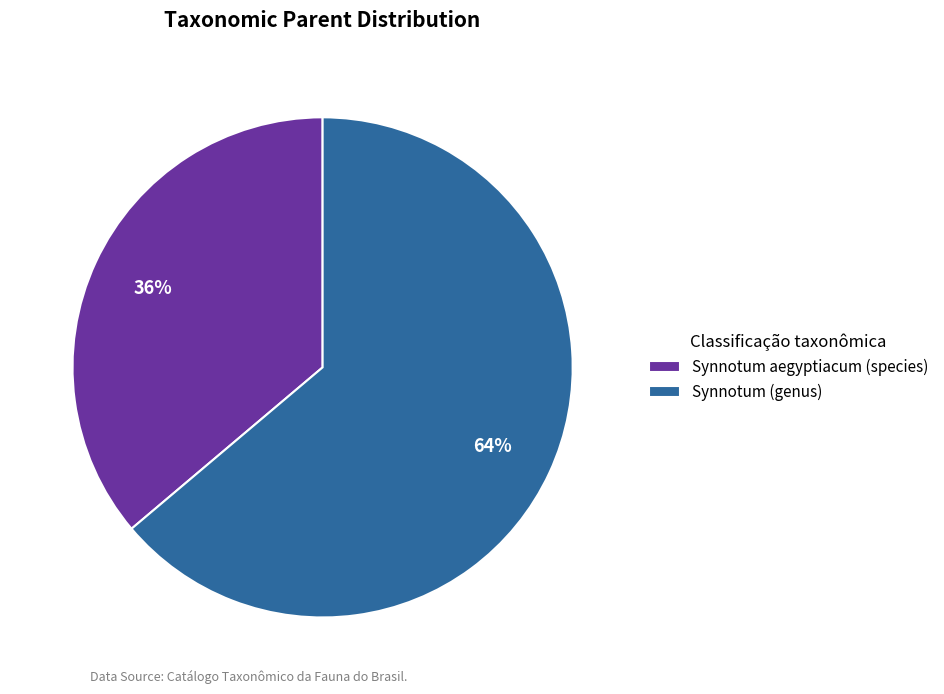

Which category has the smallest portion of the pie?

Synnotum aegyptiacum (species)